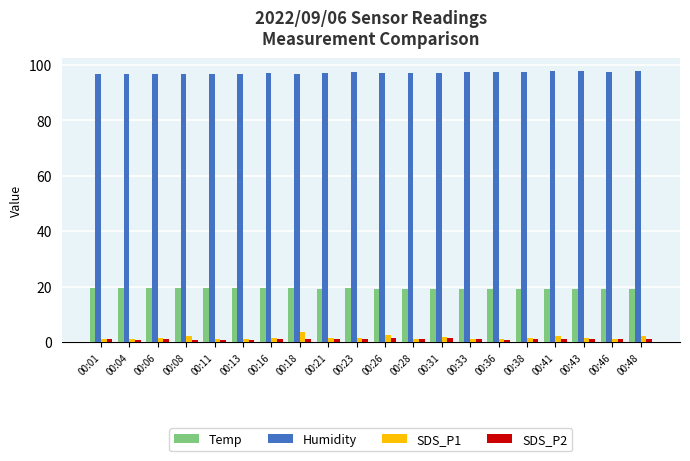

Which series has the widest spread of values?

SDS_P1